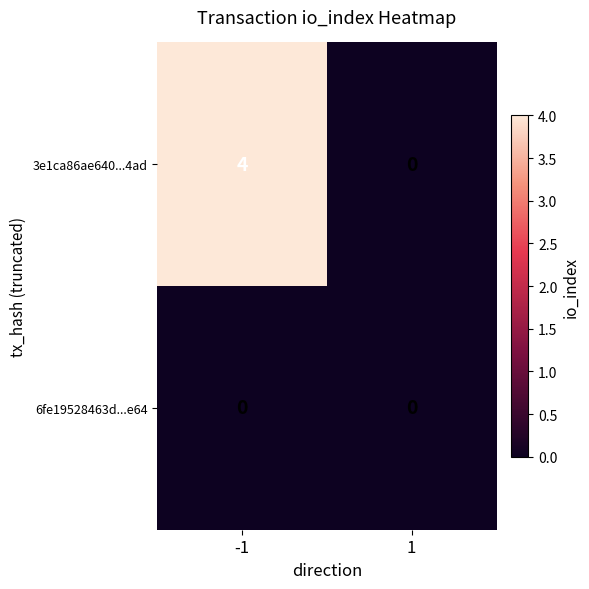

Reading left to right, transcribe all the data shown in this chart.

3e1ca86ae640...4ad: -1=4	1=0
6fe19528463d...e64: -1=0	1=0